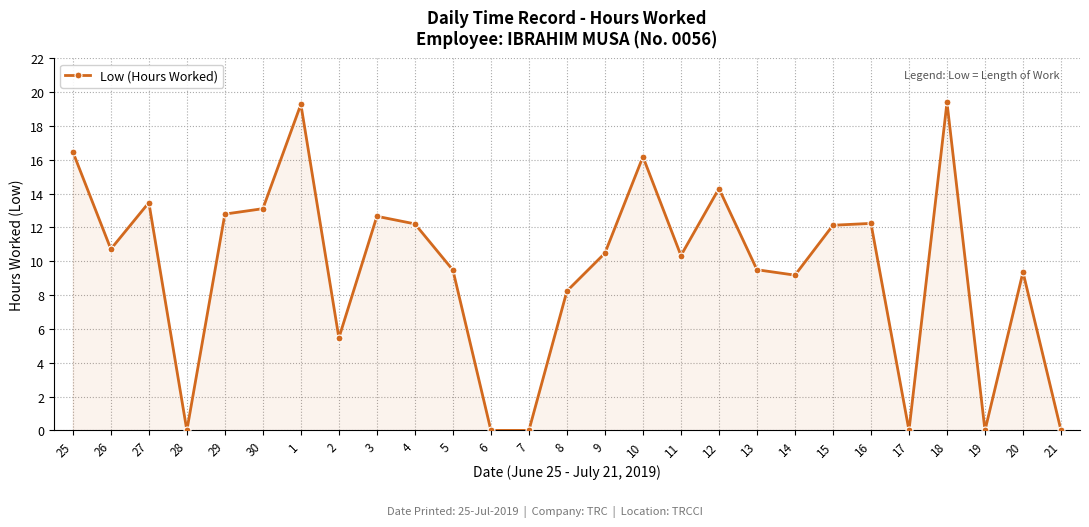

True or false: the data has more than 2 interior local peaks.

True